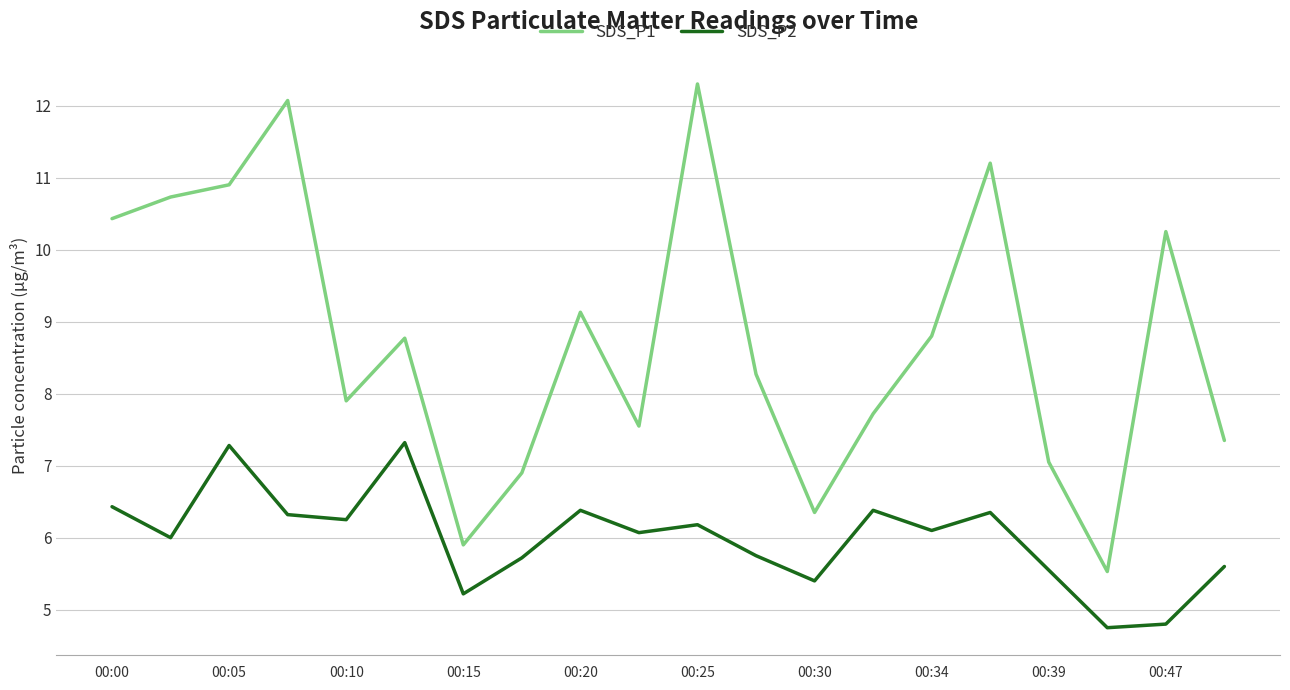

What is the difference between the maximum and minimum values in the SDS_P1 series?

6.8